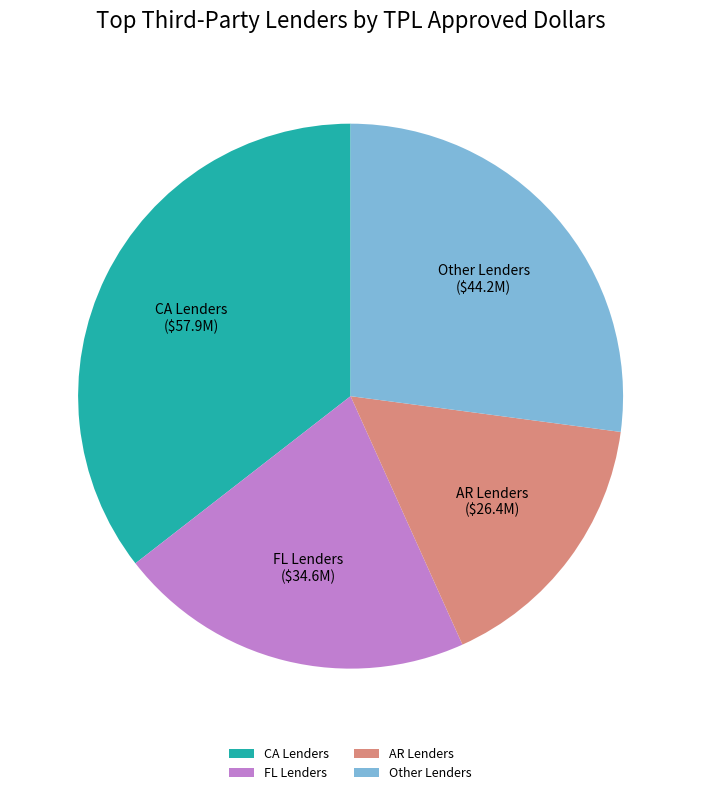

Rank the categories by value from lowest to highest.

AR Lenders, FL Lenders, Other Lenders, CA Lenders